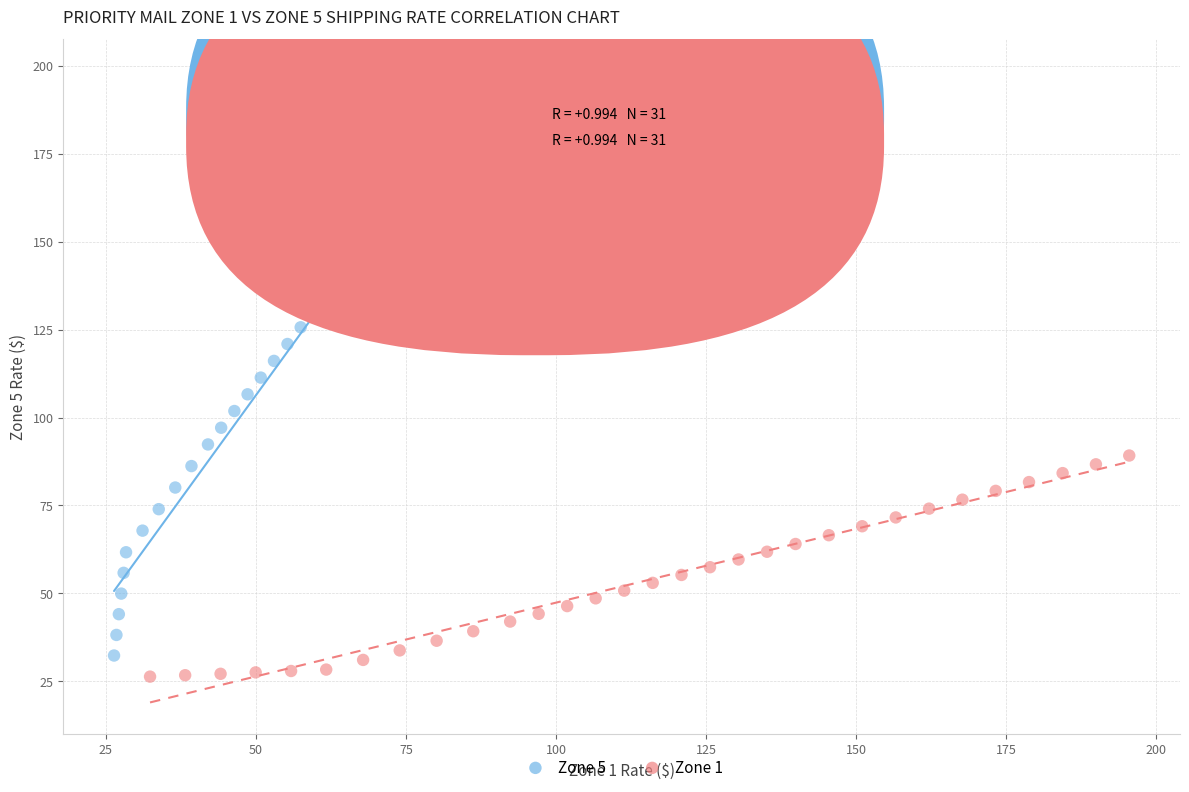

Which series contains the highest Y value?

Zone 5